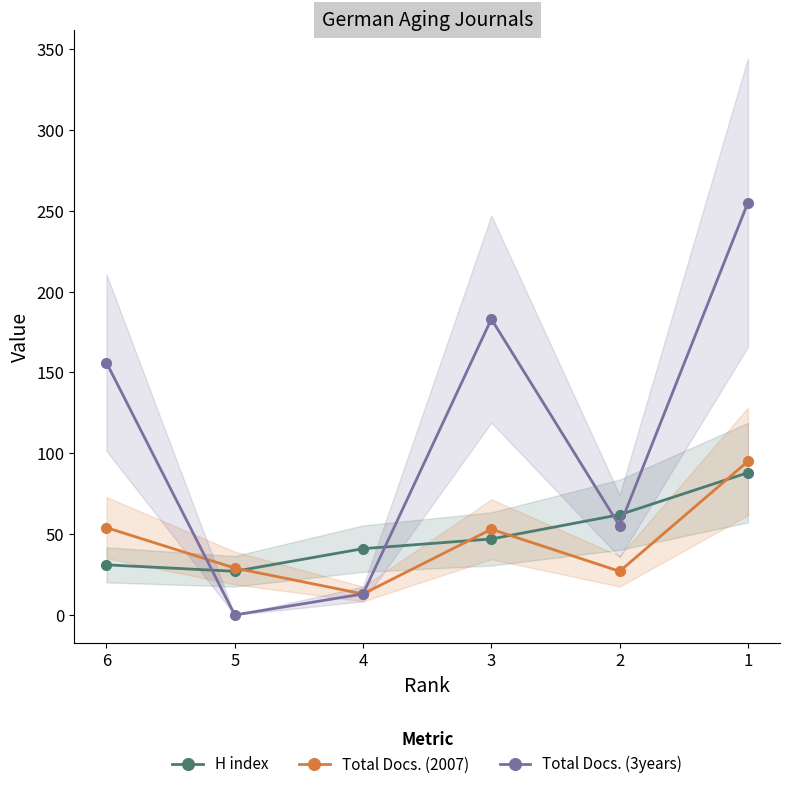

After their last crossing, which series has the higher values: H index or Total Docs. (2007)?

Total Docs. (2007)